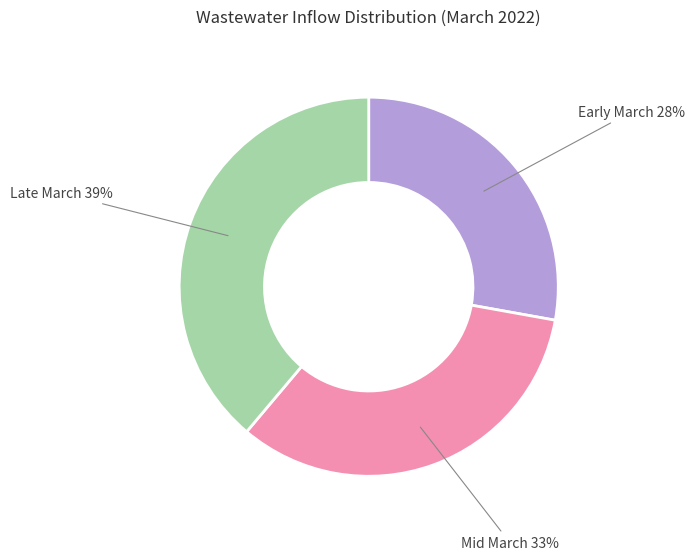

To the nearest percent, what is the average slice percentage?

33%